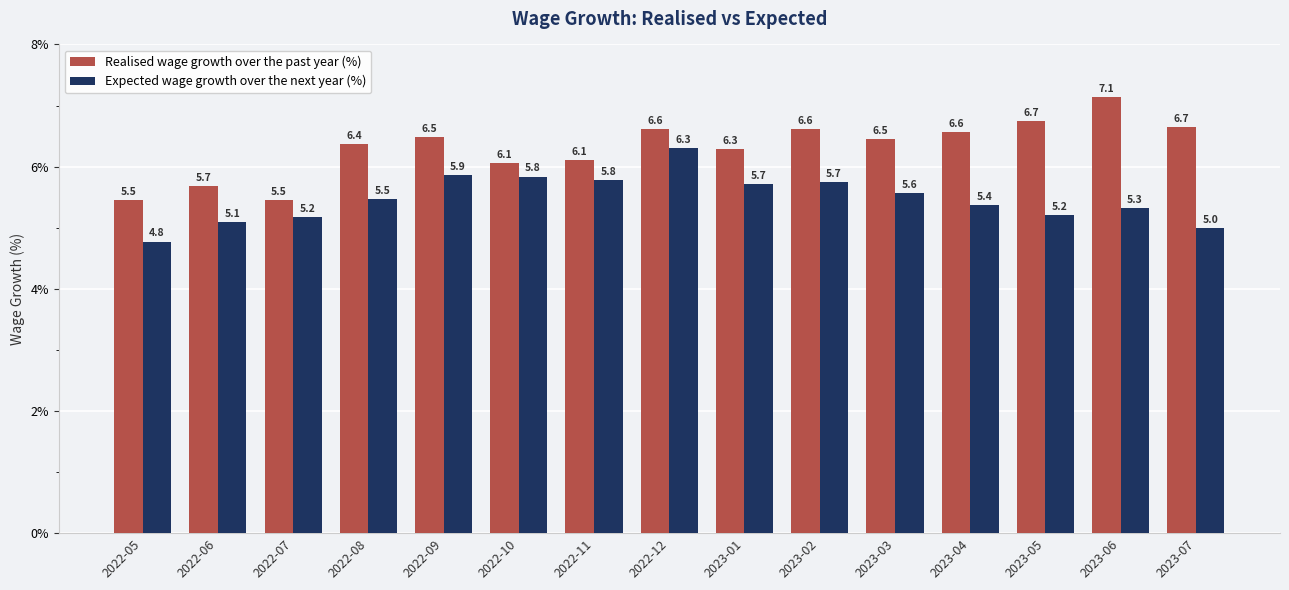

Reading left to right, transcribe all the data shown in this chart.

Realised wage growth over the past year (%): 5.5	5.7	5.5	6.4	6.5	6.1	6.1	6.6	6.3	6.6	6.5	6.6	6.7	7.1	6.7
Expected wage growth over the next year (%): 4.8	5.1	5.2	5.5	5.9	5.8	5.8	6.3	5.7	5.7	5.6	5.4	5.2	5.3	5.0